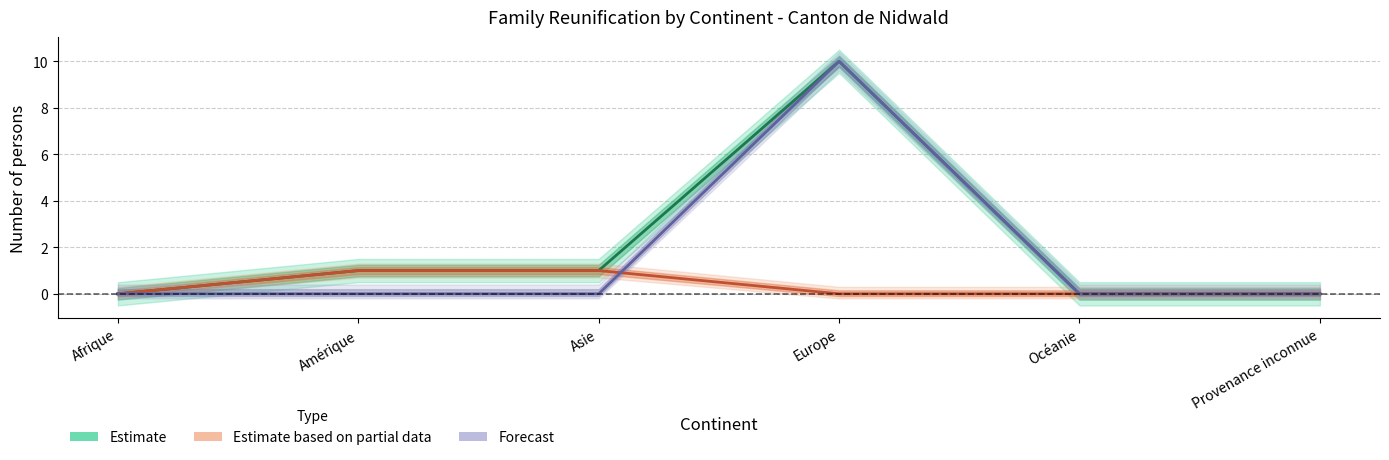

What is the label of the 4th point from the left?

Europe